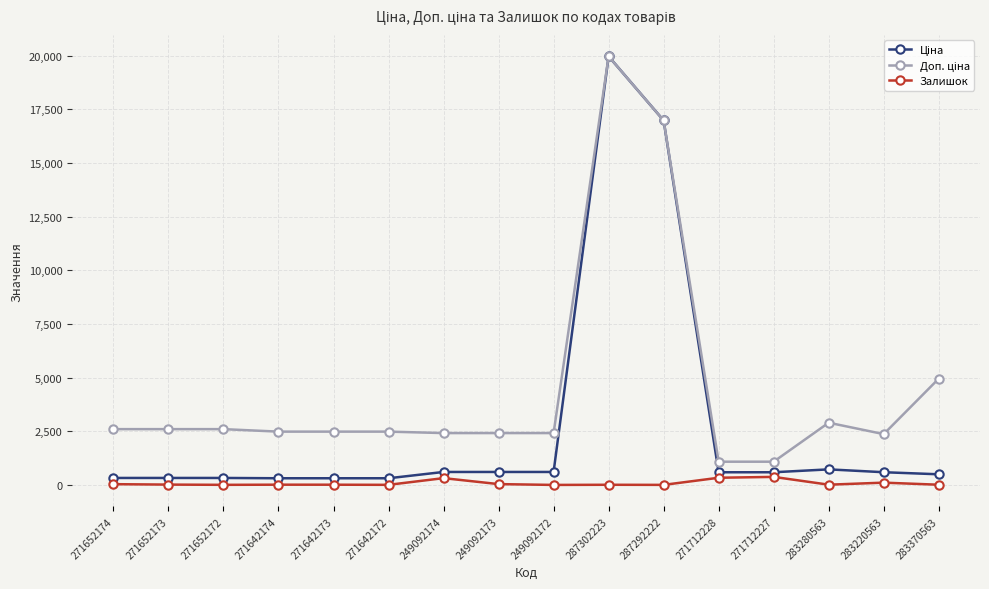

At which category is the sum across all series the highest?

287302223